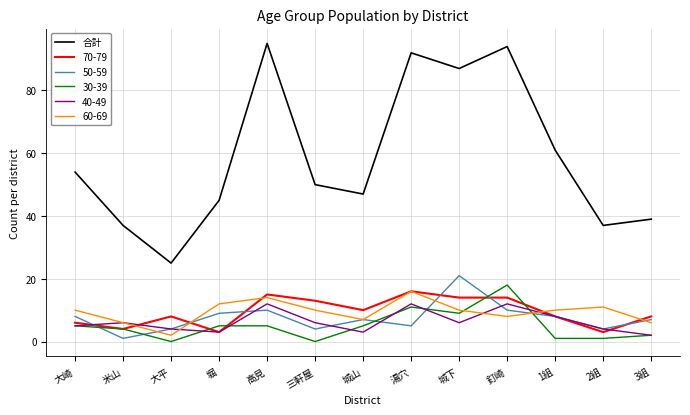

What is the minimum value shown in the chart?

0